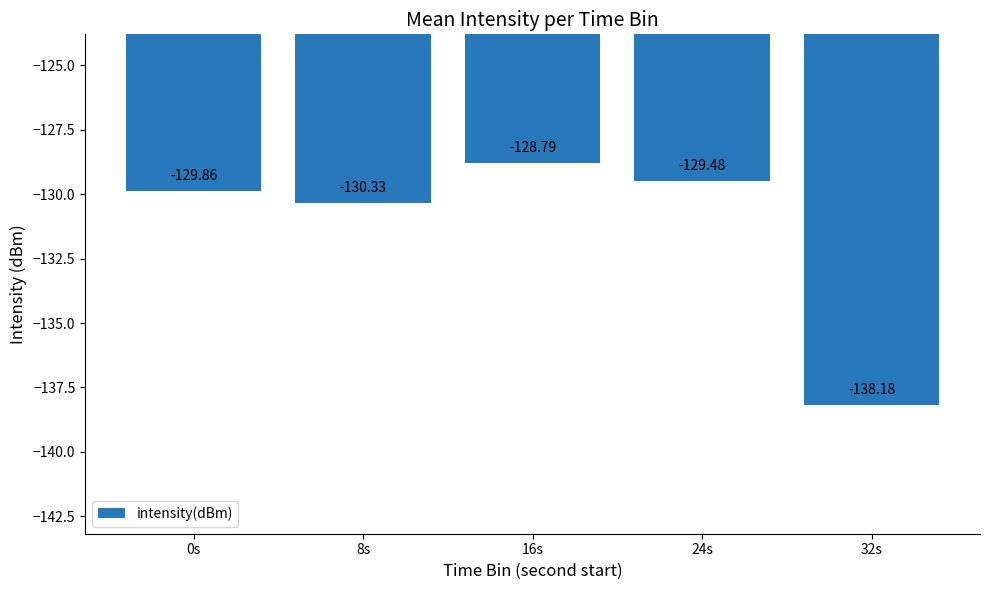

List the labels in order of value, largest first.

16s, 24s, 0s, 8s, 32s